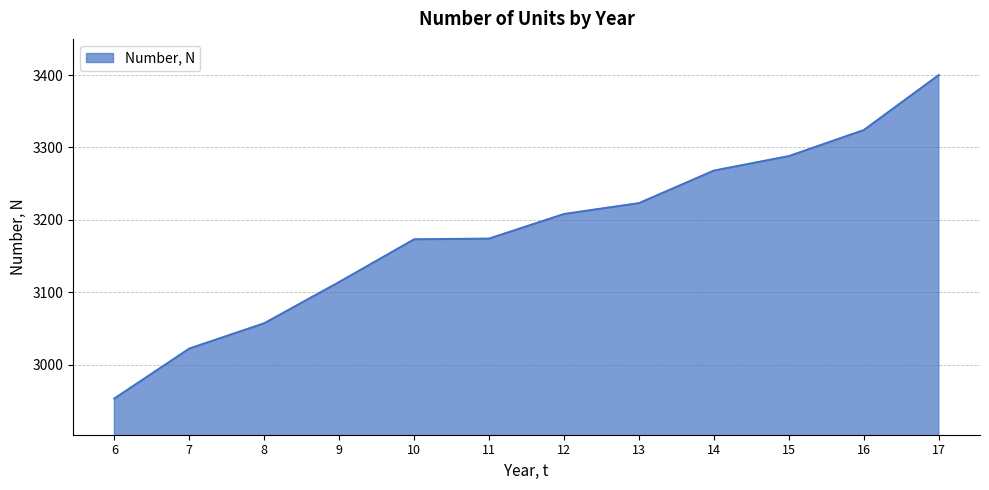

Which has a higher value, 15 or 6?

15